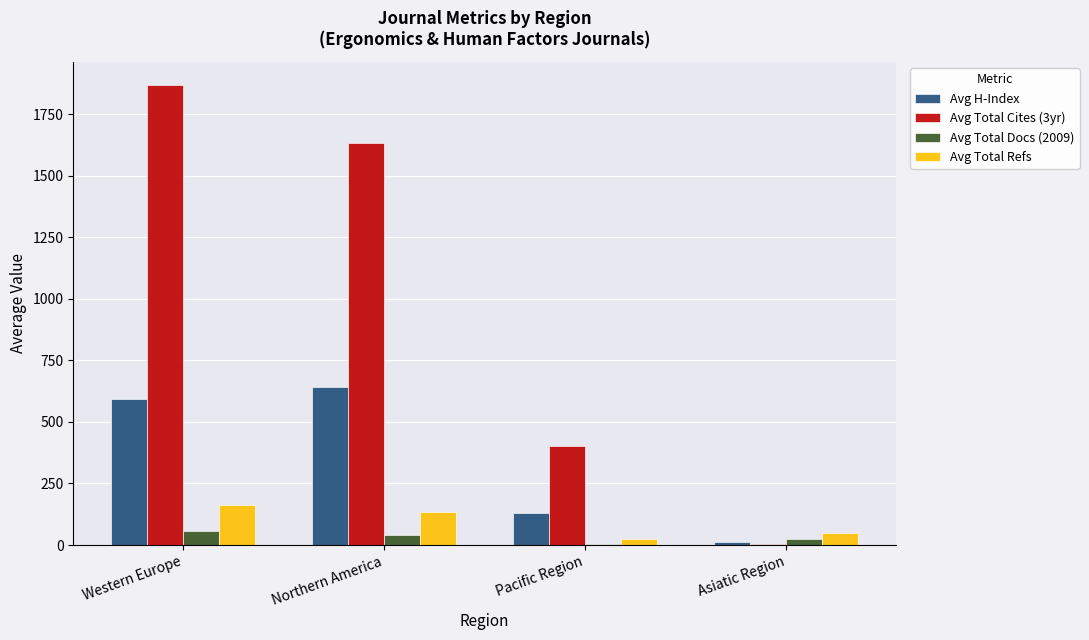

What is the maximum value shown in the chart?

1868.7